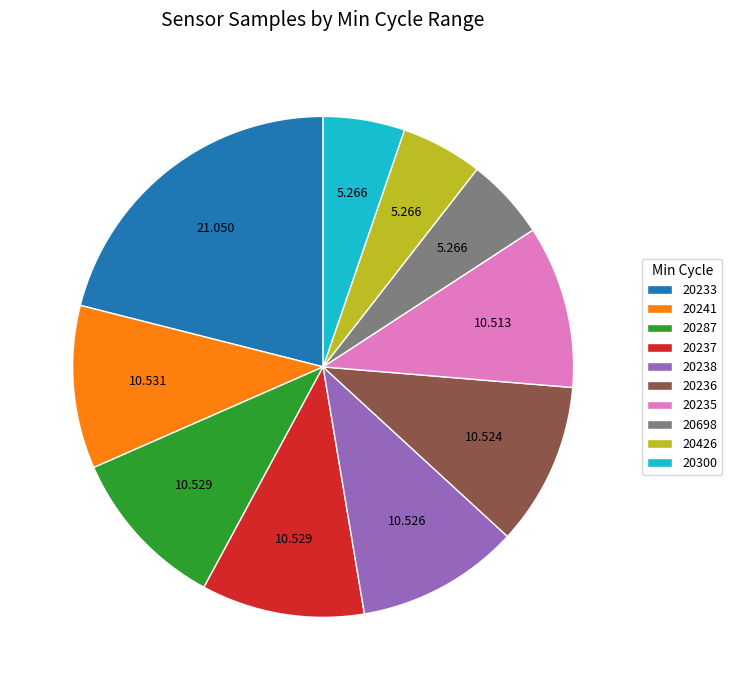

Does 20237 represent more than half of the total?

No